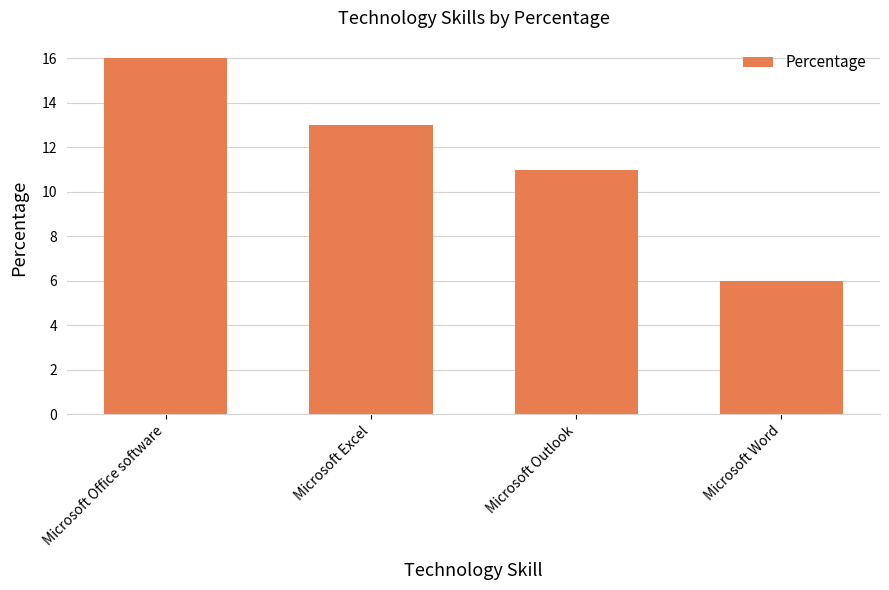

What position from the left is Microsoft Word?

4